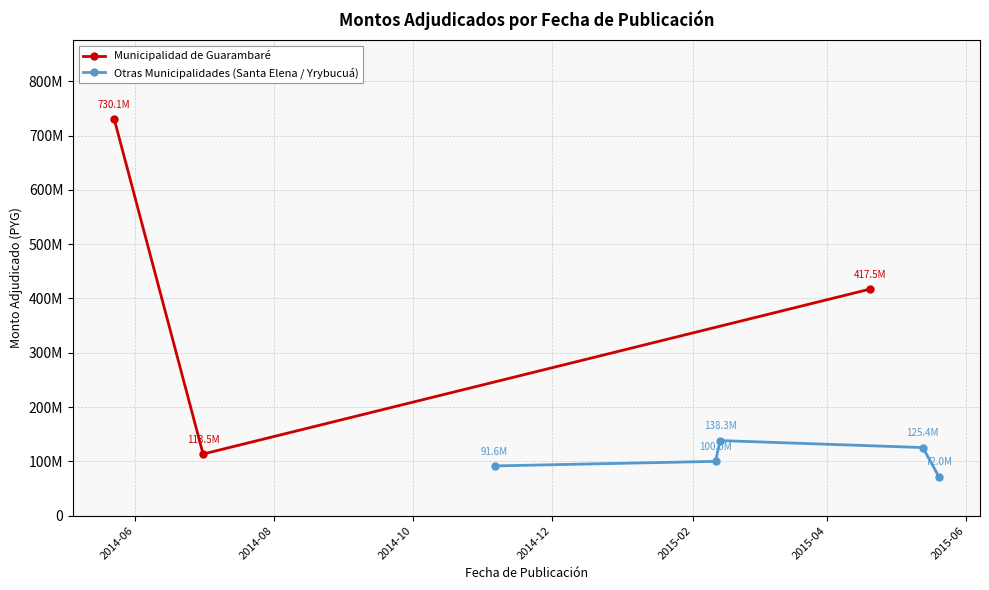

Reading left to right, extract all data points from this chart.

730116000	113499360	91600000	100000000	138320000	417500000	125440000	72041000